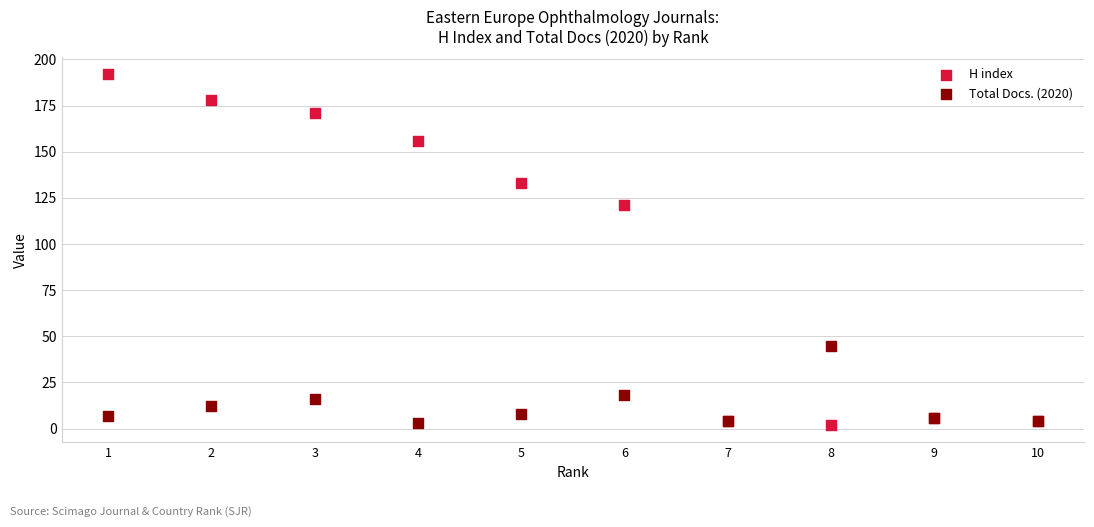

Across all series, what Y value is closest to 97?

121